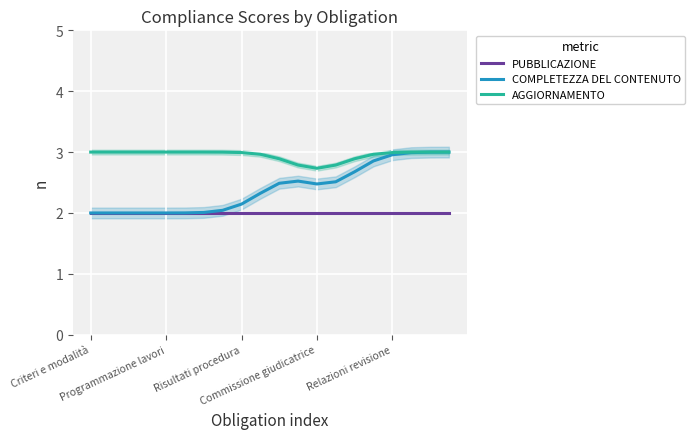

Reading left to right, what are all the values shown in this chart?

PUBBLICAZIONE: 2.0	2.0	2.0	2.0	2.0	2.0	2.0	2.0	2.0	2.0	2.0	2.0	2.0	2.0	2.0	2.0	2.0	2.0	2.0	2.0
COMPLETEZZA DEL CONTENUTO: 2.0	2.0	2.0	2.0	2.0	2.0	2.0	2.0	2.1	2.3	2.5	2.5	2.5	2.5	2.7	2.9	3.0	3.0	3.0	3.0
AGGIORNAMENTO: 3.0	3.0	3.0	3.0	3.0	3.0	3.0	3.0	3.0	3.0	2.9	2.8	2.7	2.8	2.9	3.0	3.0	3.0	3.0	3.0